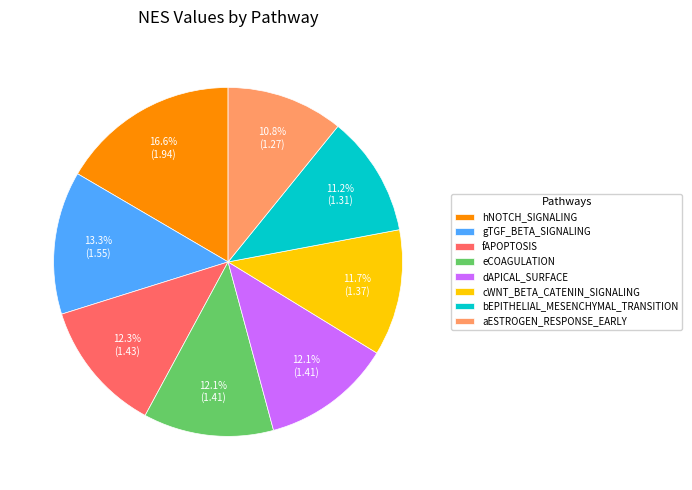

How many slices are in this pie chart?

8